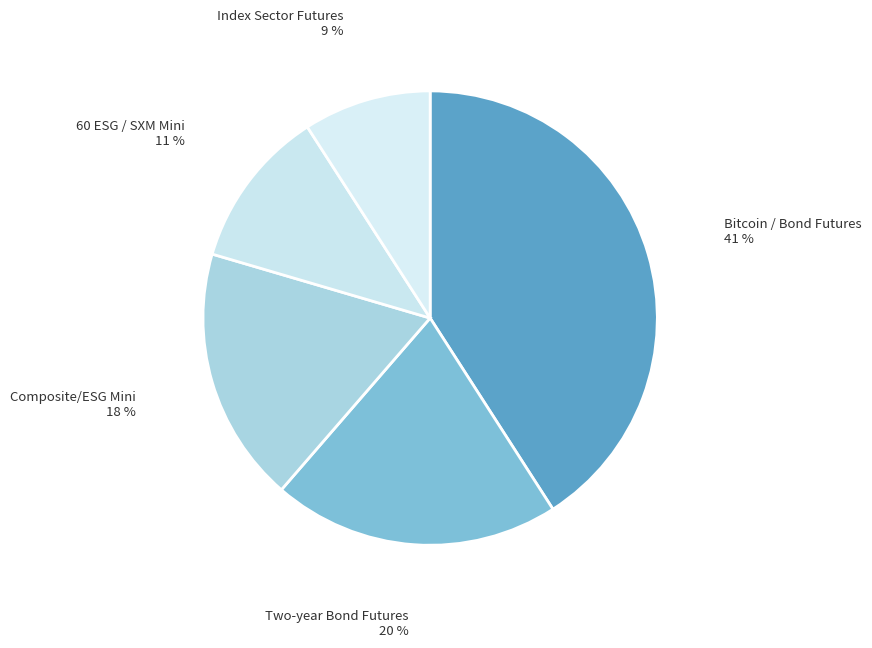

How many segments does this pie chart have?

5